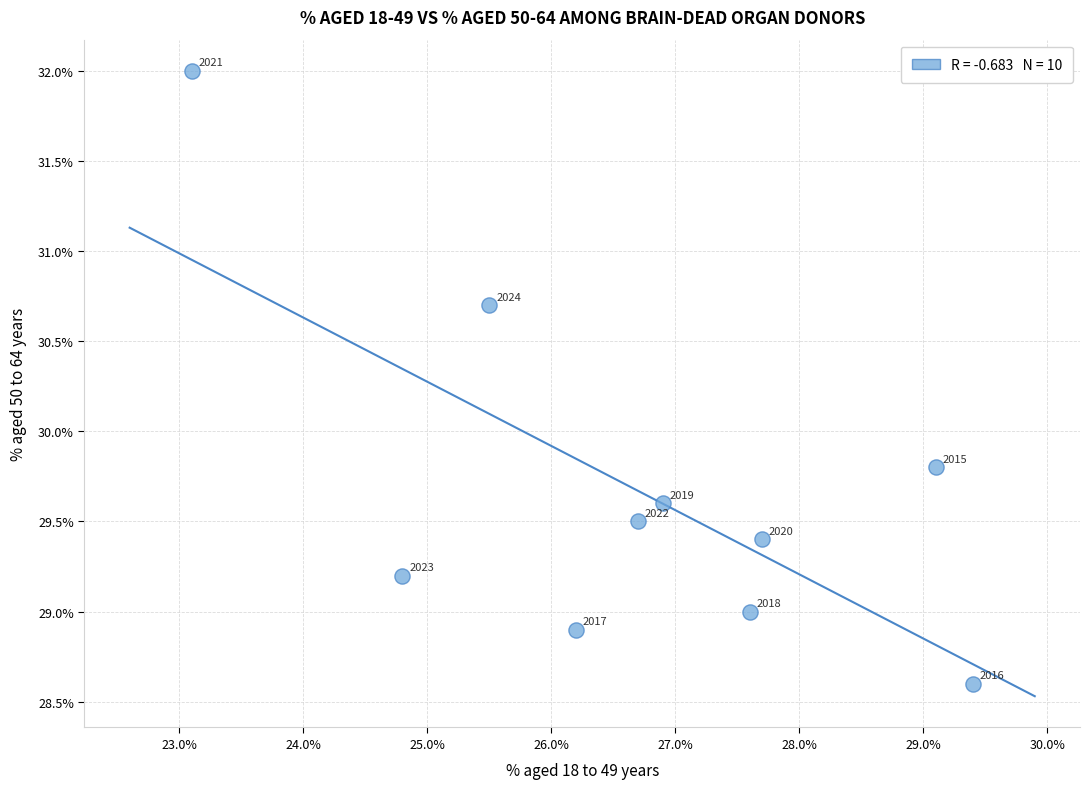

What Y value in the scatter plot is closest to 30?

29.8